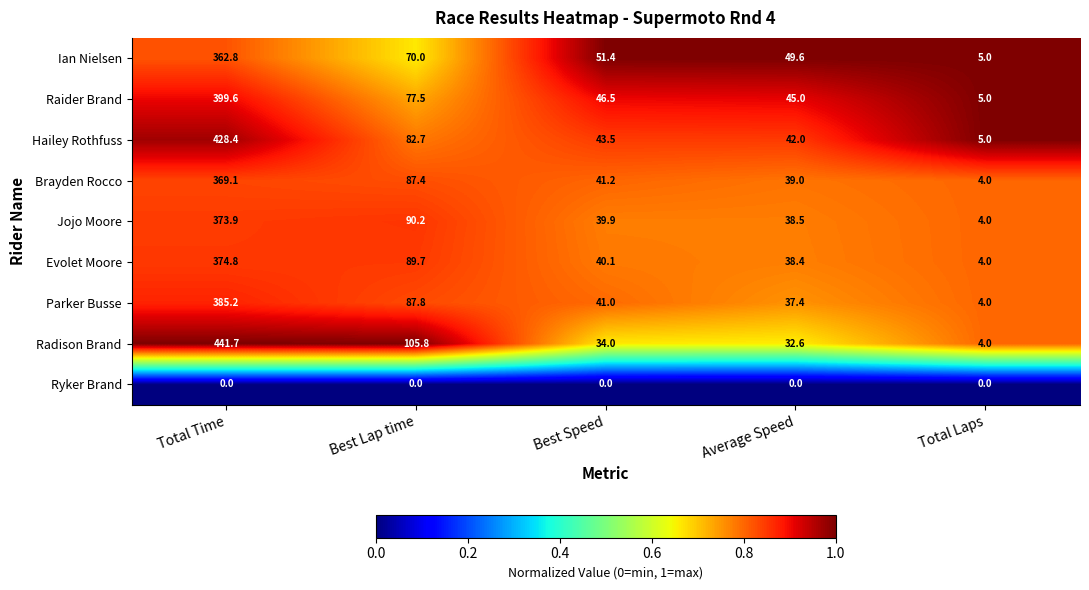

Where is Raider Brand nearest to the value 202?

Best Lap time